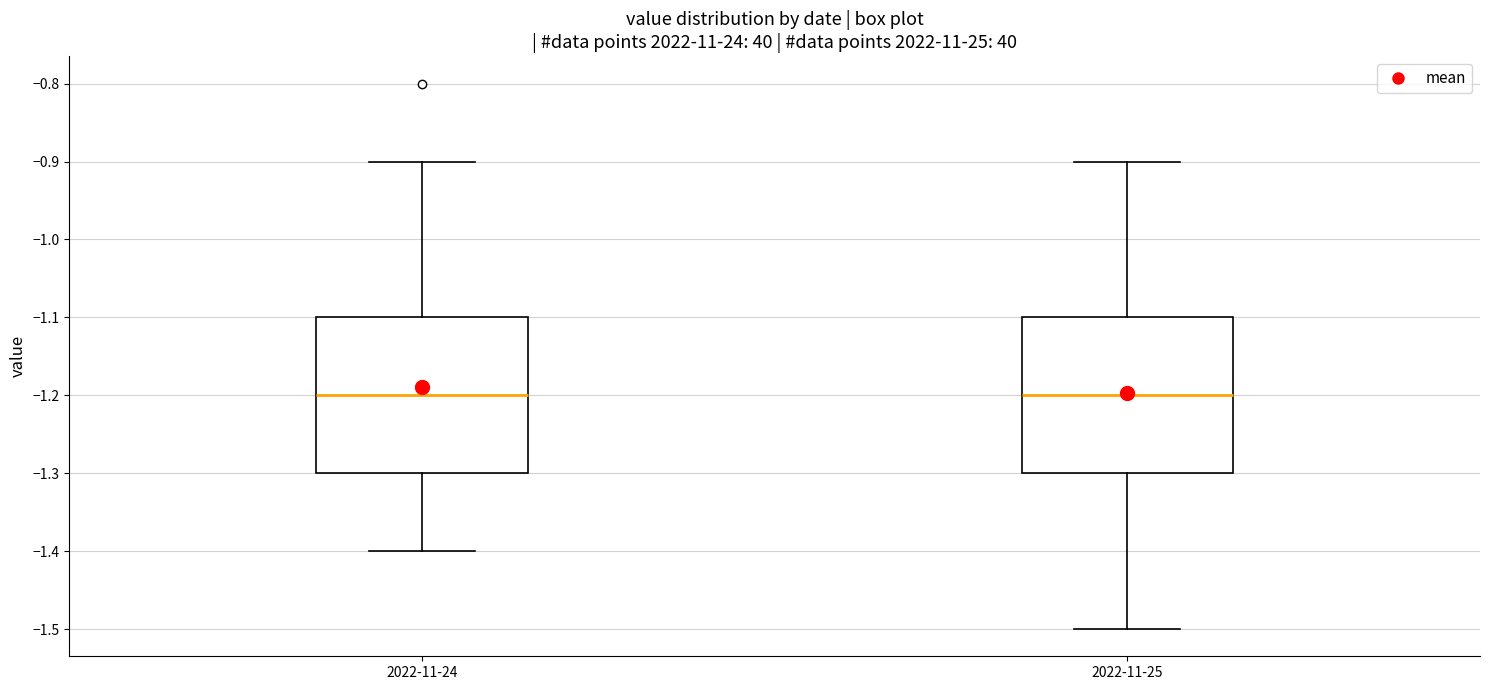

Where does the upper whisker of the box for 2022-11-25 end on the y-axis? The values are not printed on the chart, so give them approximately, as read against the axis.

-0.9